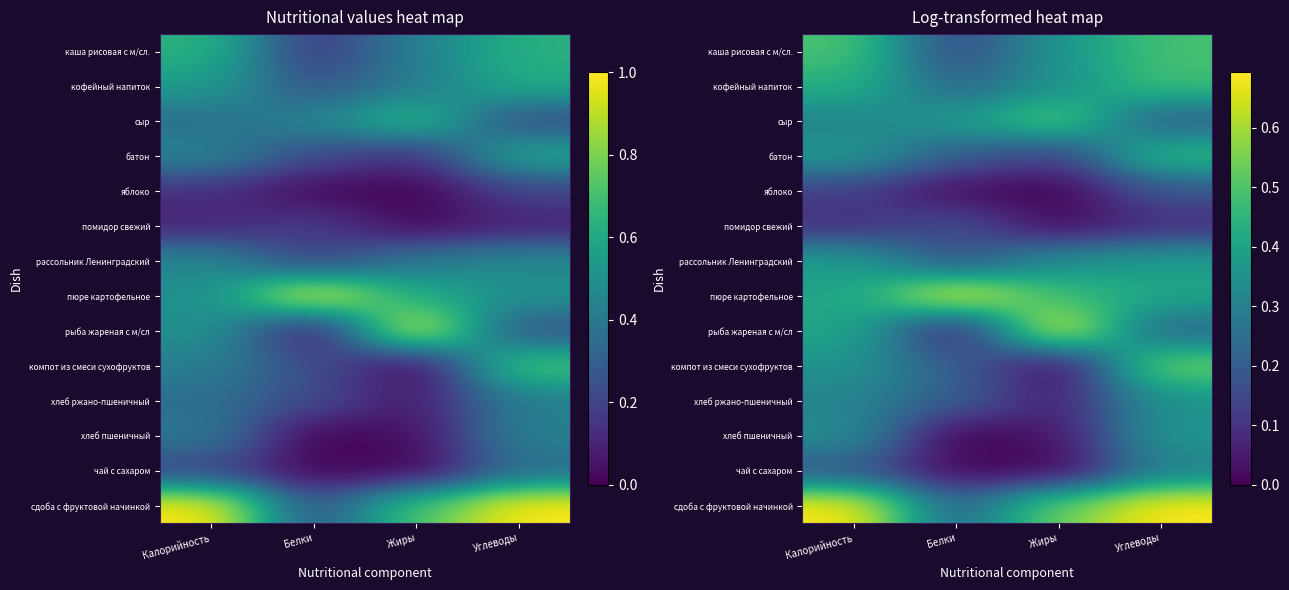

What is the difference between the second highest and minimum values in the яблоко series?

0.1